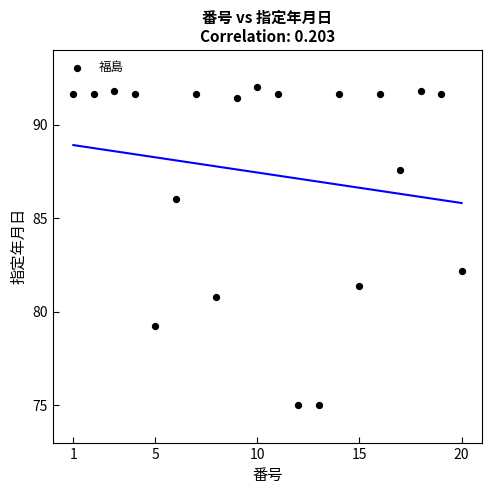

What Y value in the scatter plot is closest to 83?

82.2